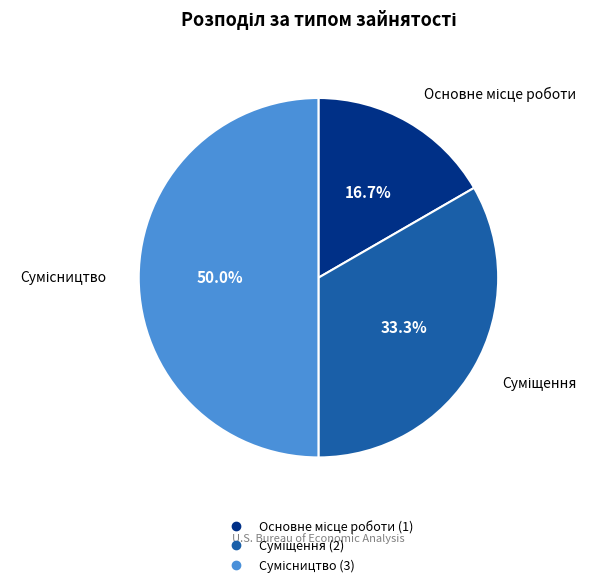

Which category has the smallest portion of the pie?

Основне місце роботи